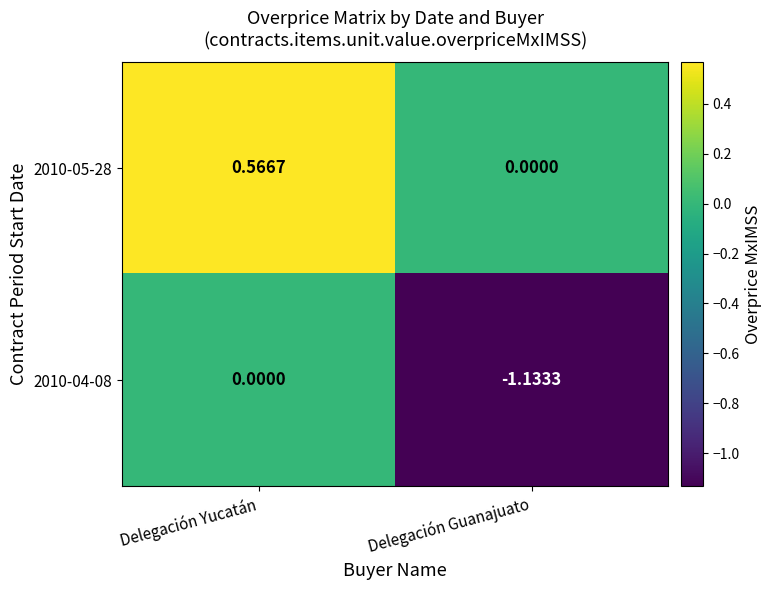

Rank the series at Delegación Guanajuato from lowest to highest value.

2010-04-08, 2010-05-28